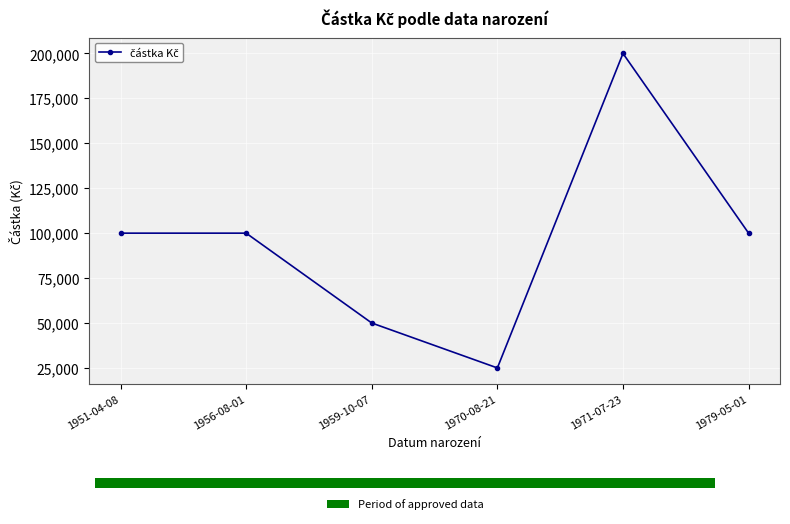

Is it true that the value at 1970-08-21 is 25000?

True